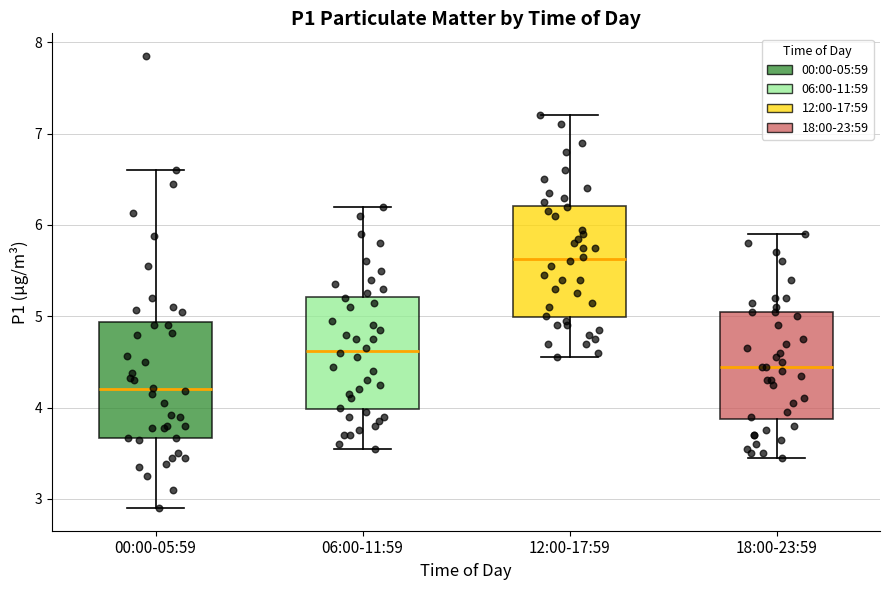

Reading left to right, read every box against the y-axis: the position of its median line, the range the box covers, and the ends of its whiskers. The values are not printed on the chart, so give them approximately, as read against the axis.

00:00-05:59: median 4.2, box 3.7 to 4.9, whiskers 2.9 to 6.6
06:00-11:59: median 4.6, box 4.0 to 5.2, whiskers 3.6 to 6.2
12:00-17:59: median 5.6, box 5.0 to 6.2, whiskers 4.6 to 7.2
18:00-23:59: median 4.5, box 3.9 to 5.1, whiskers 3.5 to 5.9